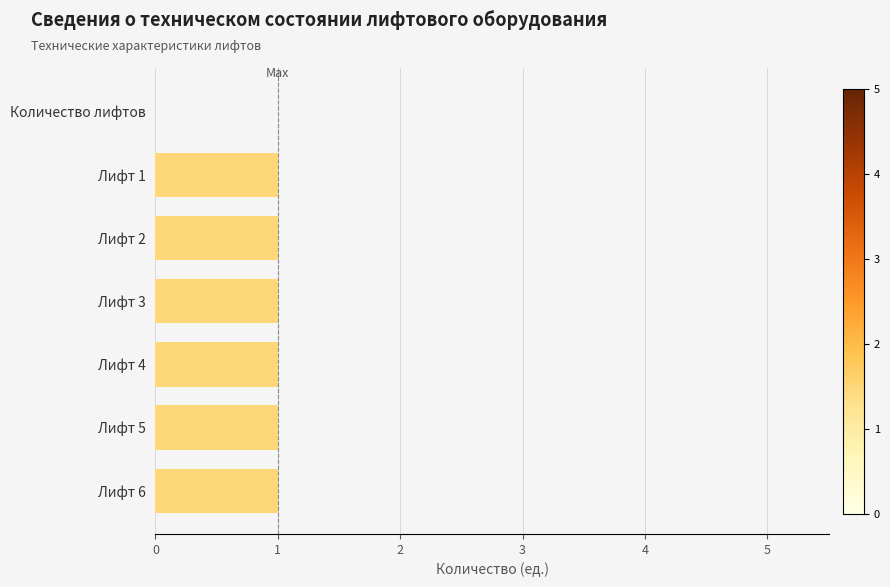

What is the sum of all values?

6